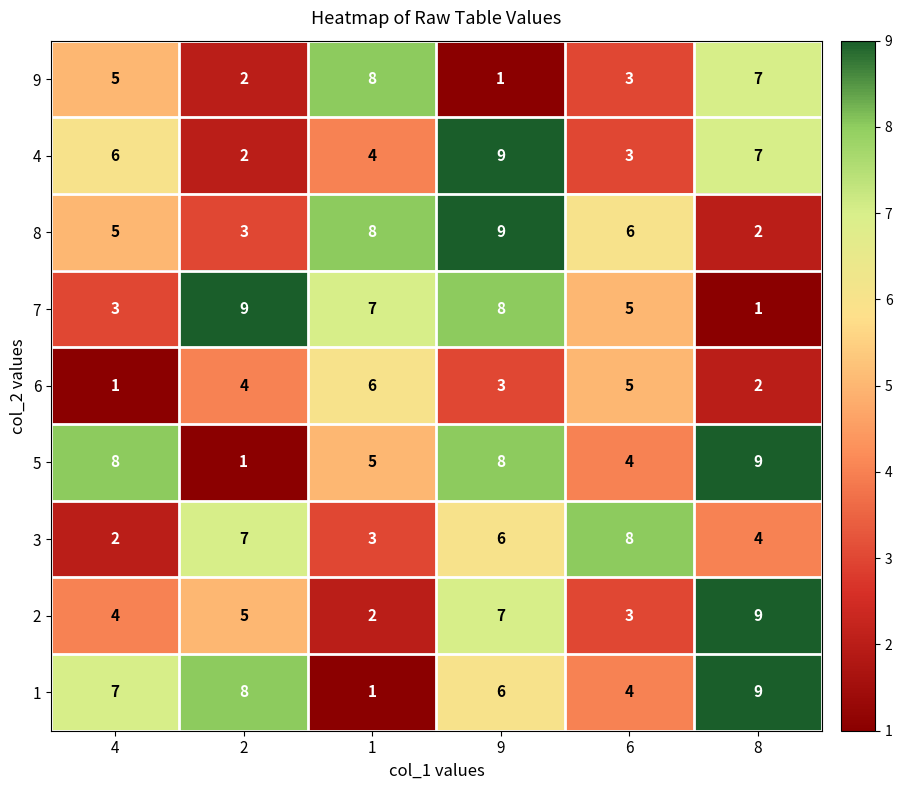

Which category has the lowest value in the 6 series?

4